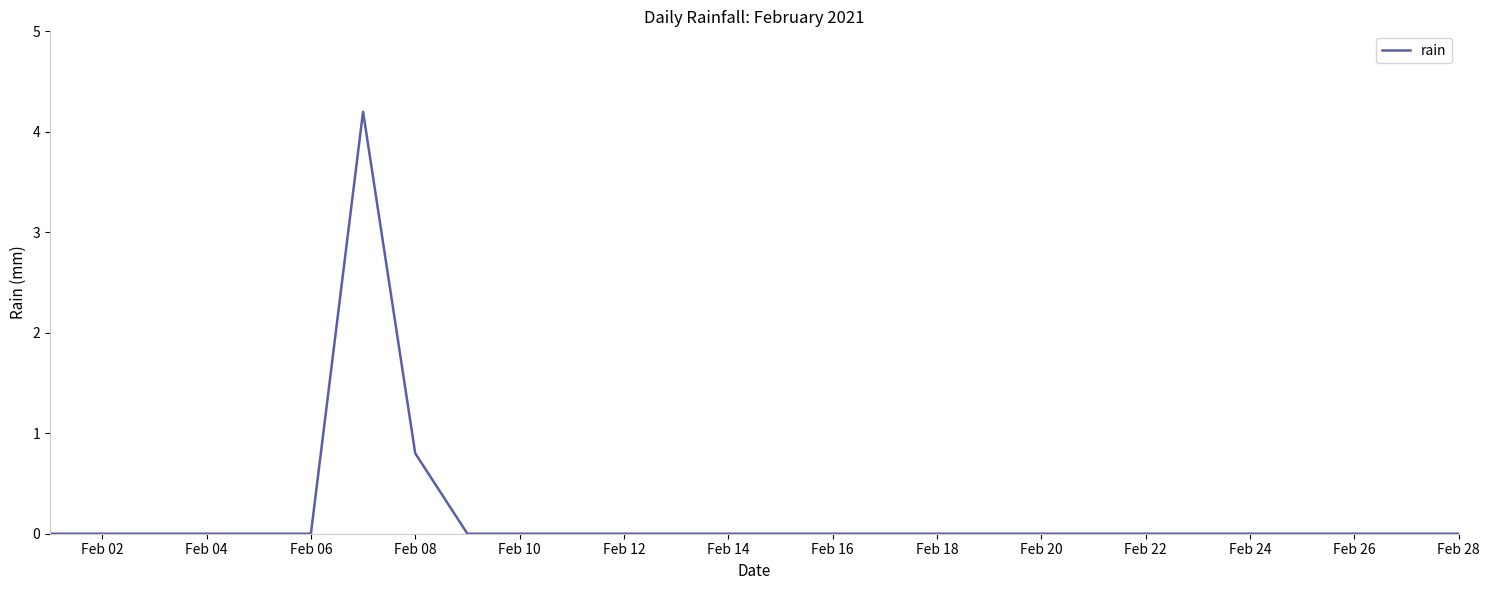

What is the maximum value shown in the chart?

4.2